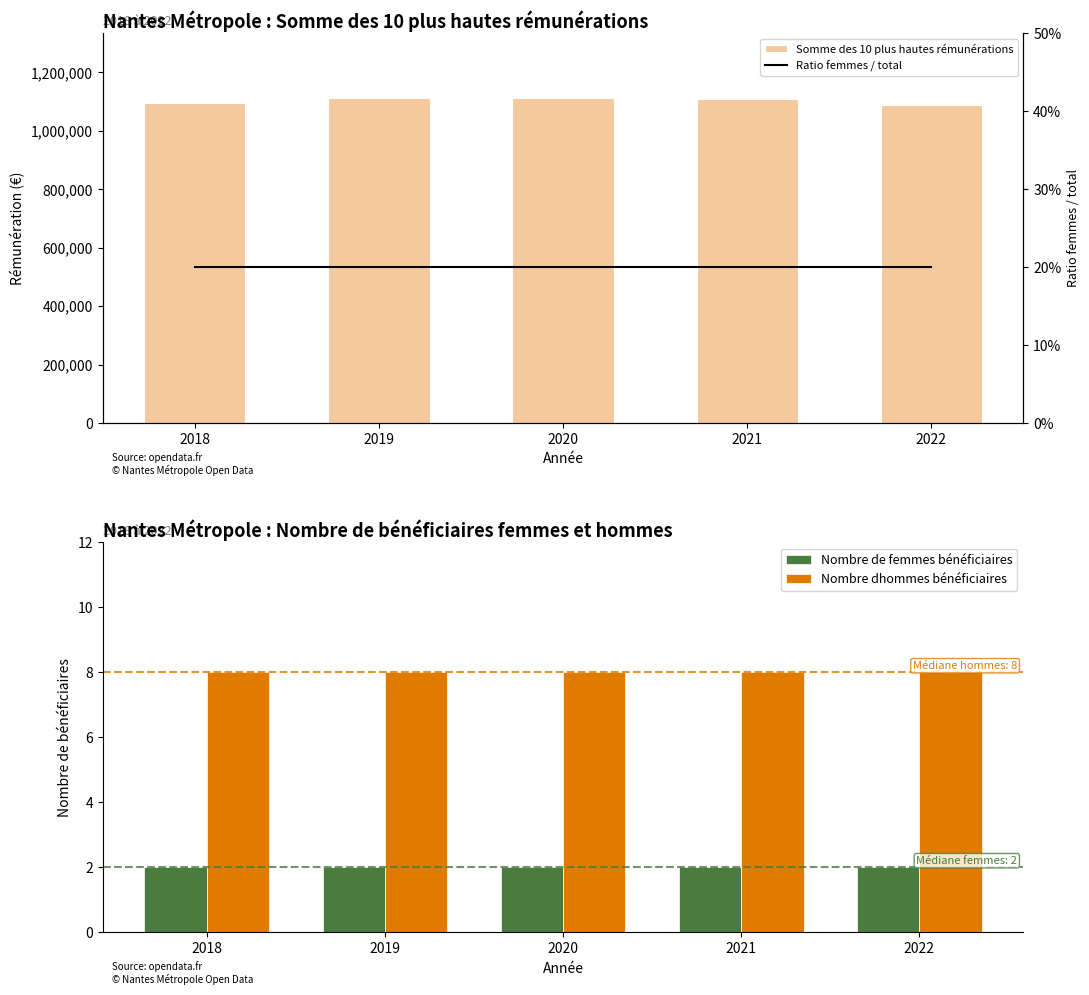

What is the total value across all series at 2021?

1108557.2